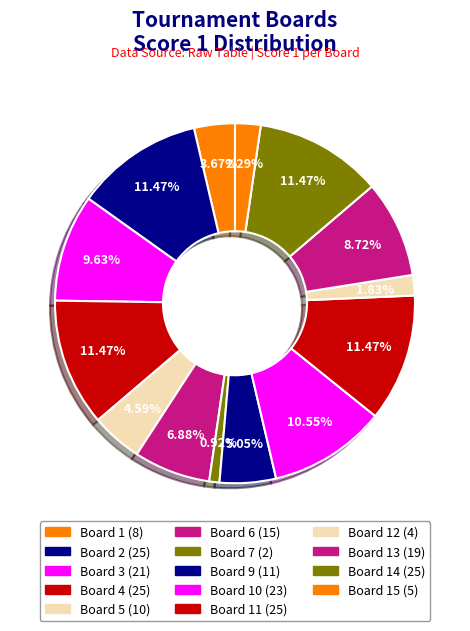

Is there a majority slice in this chart?

No